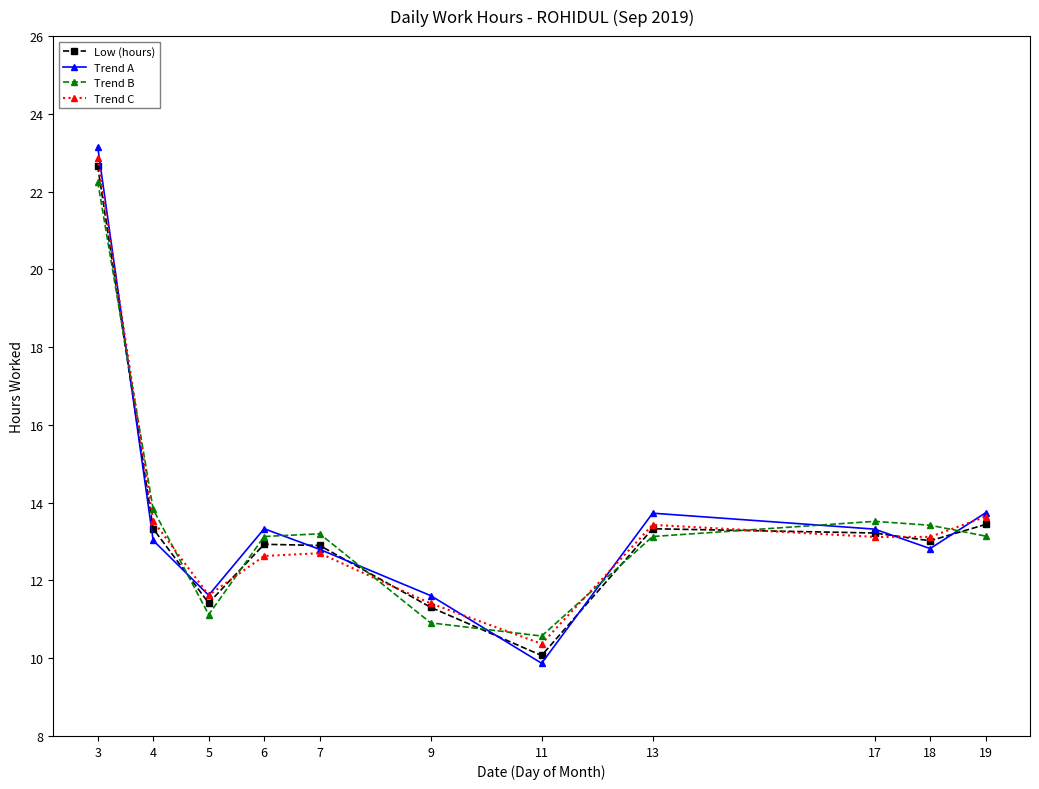

How many categories are shown in the chart?

11